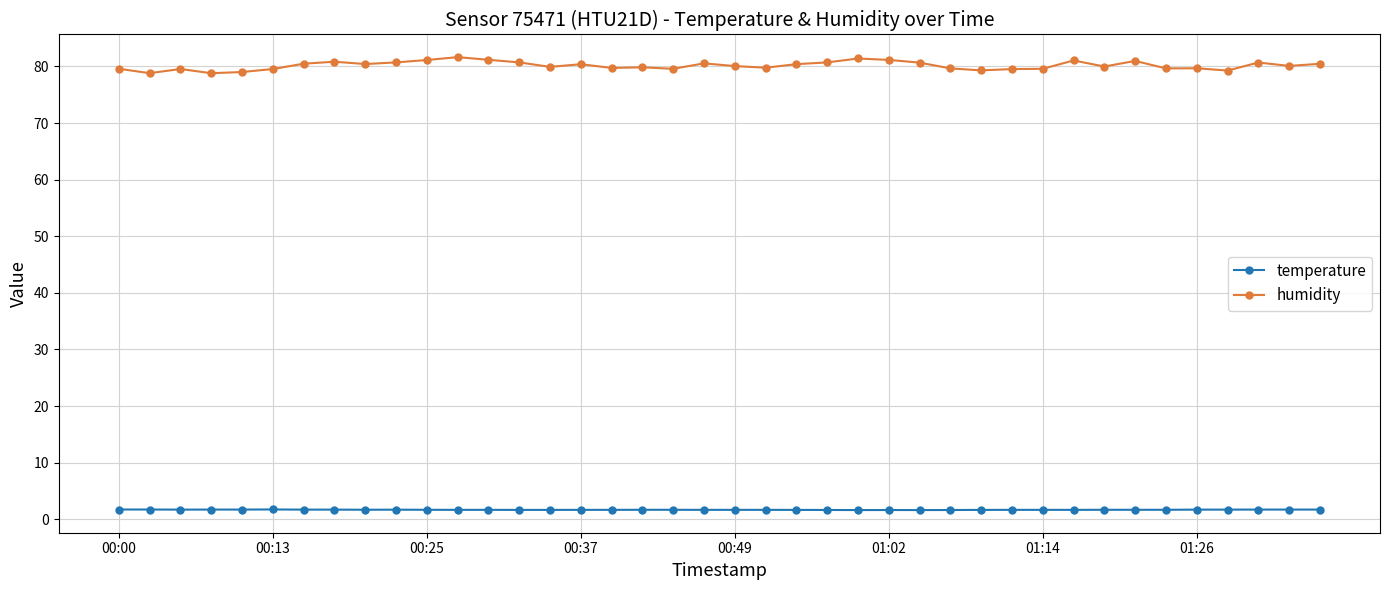

Rank the series by their maximum value, from lowest to highest.

temperature, humidity